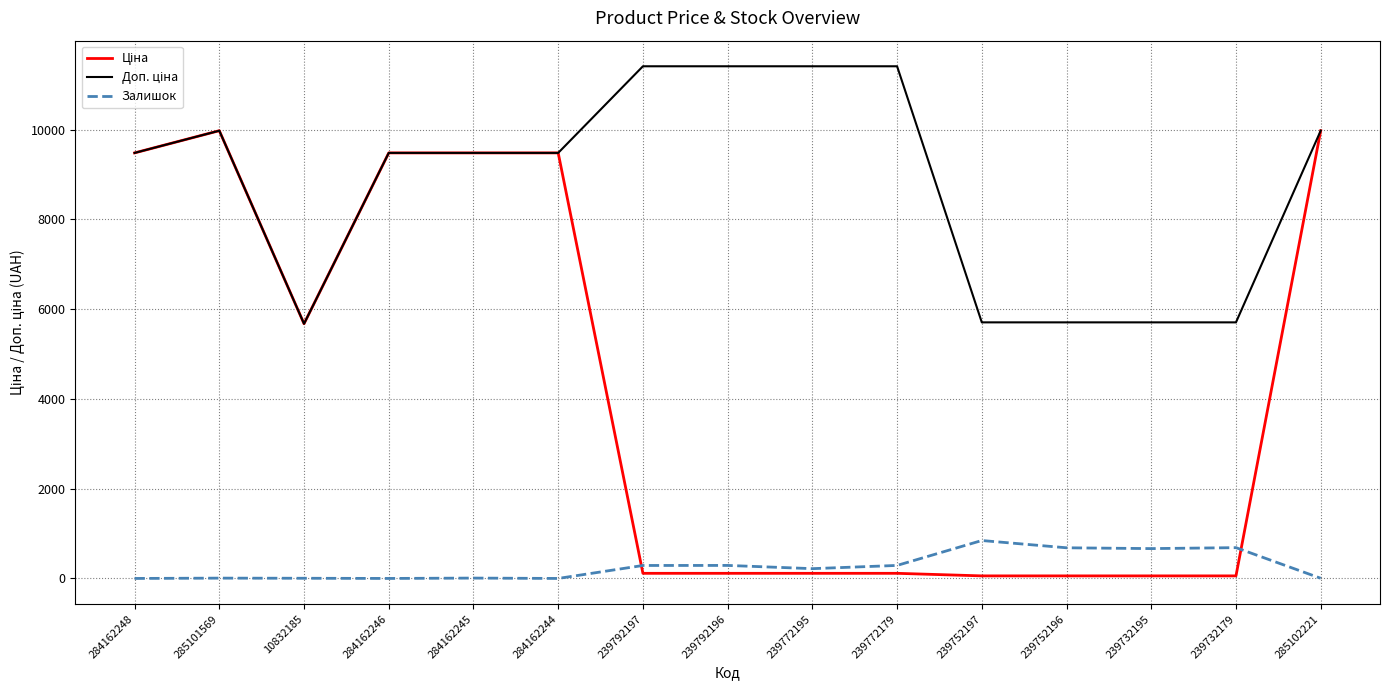

What is the maximum value shown in the chart?

11410.0